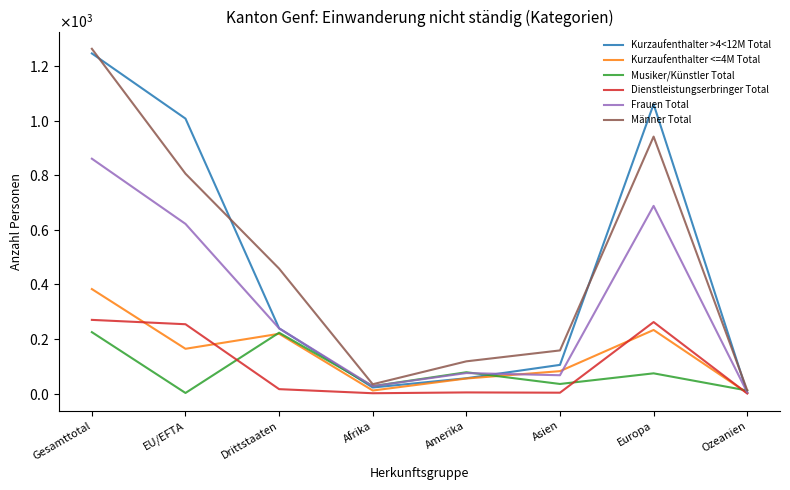

The Kurzaufenthalter <=4M Total series shows 55 at Amerika. True or false?

True